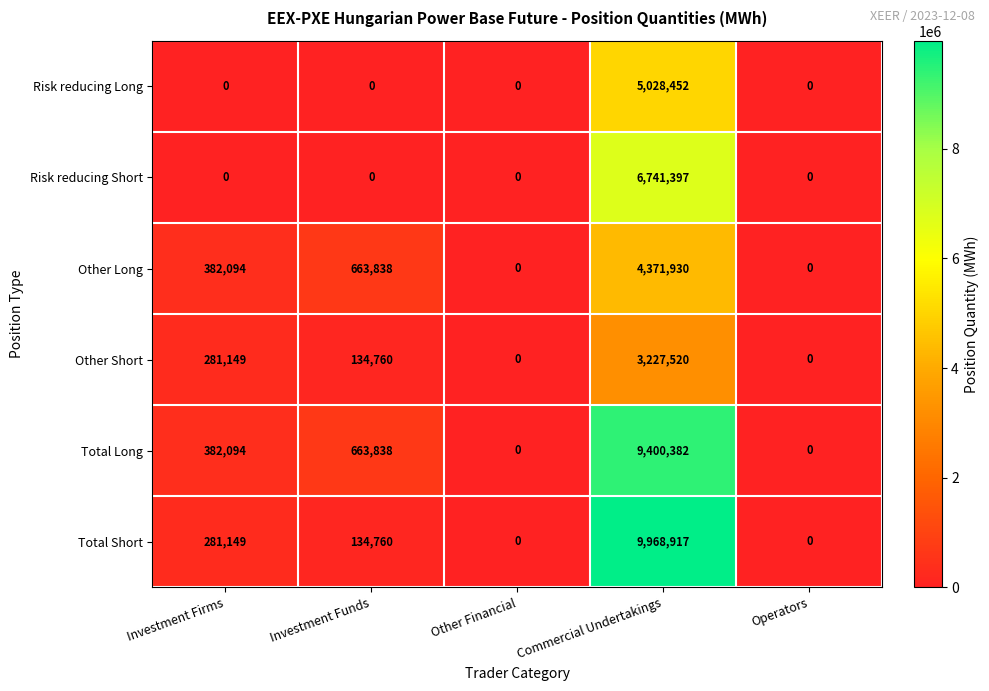

What is the difference between the maximum and minimum values in the Total Short series?

9968917